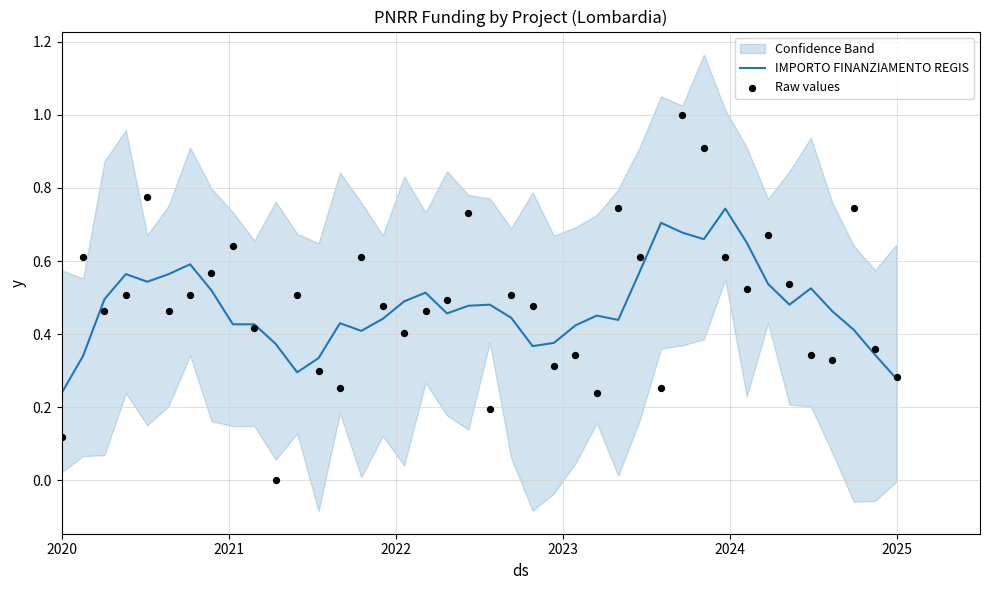

Is the value of Raw values at 36 greater than the value of IMPORTO FINANZIAMENTO REGIS at 21?

No